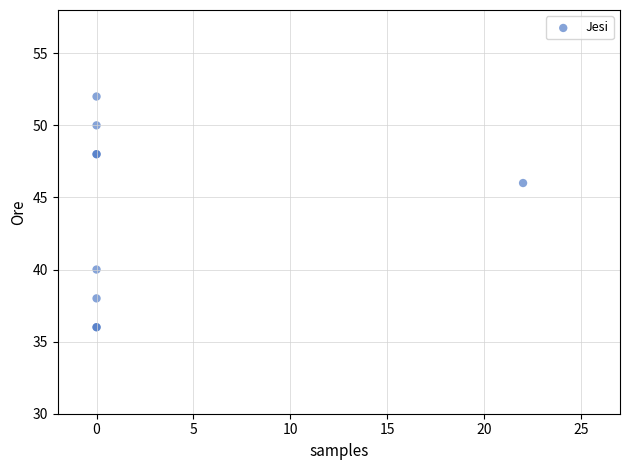

What Y value in the scatter plot is closest to 44?

46